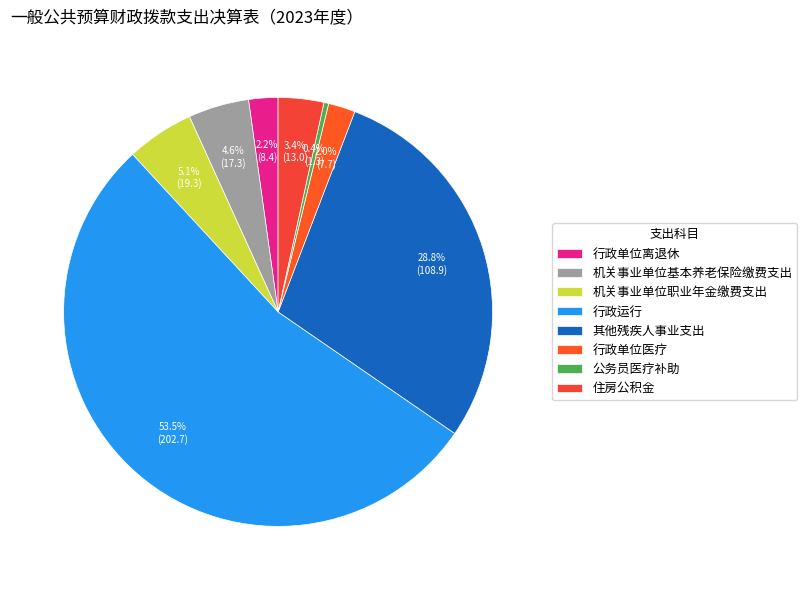

To the nearest percent, what is the difference between the 行政单位医疗 and 行政运行 slice percentages?

52%